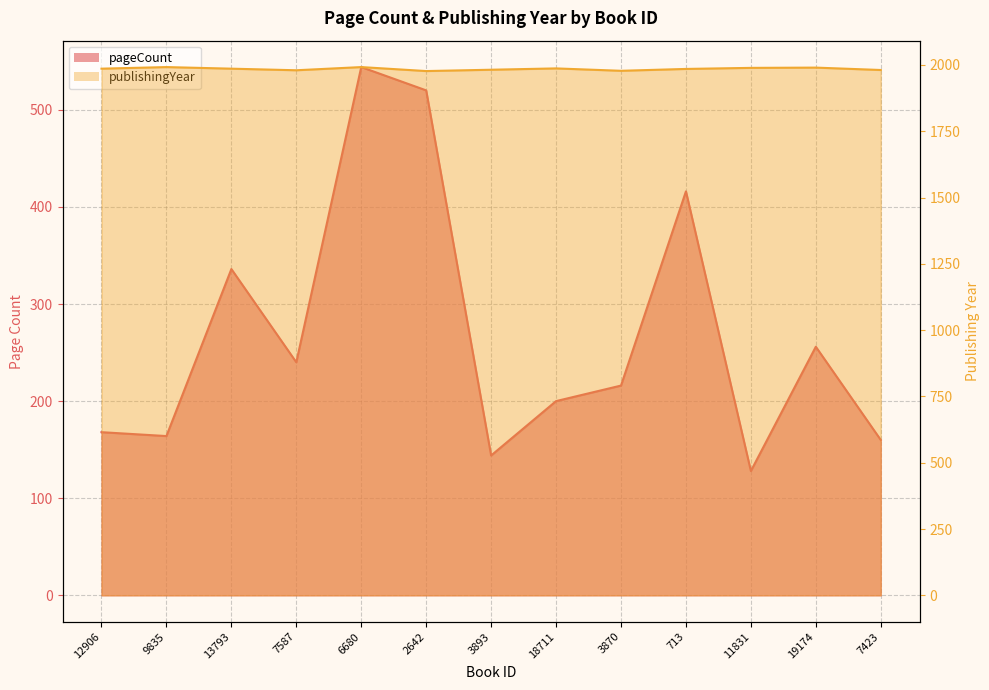

Reading left to right, list all the values displayed in this chart.

pageCount: 168	164	336	240	544	520	144	200	216	416	128	256	160
publishingYear: 1986	1992	1986	1980	1992	1977	1982	1987	1978	1985	1989	1990	1981